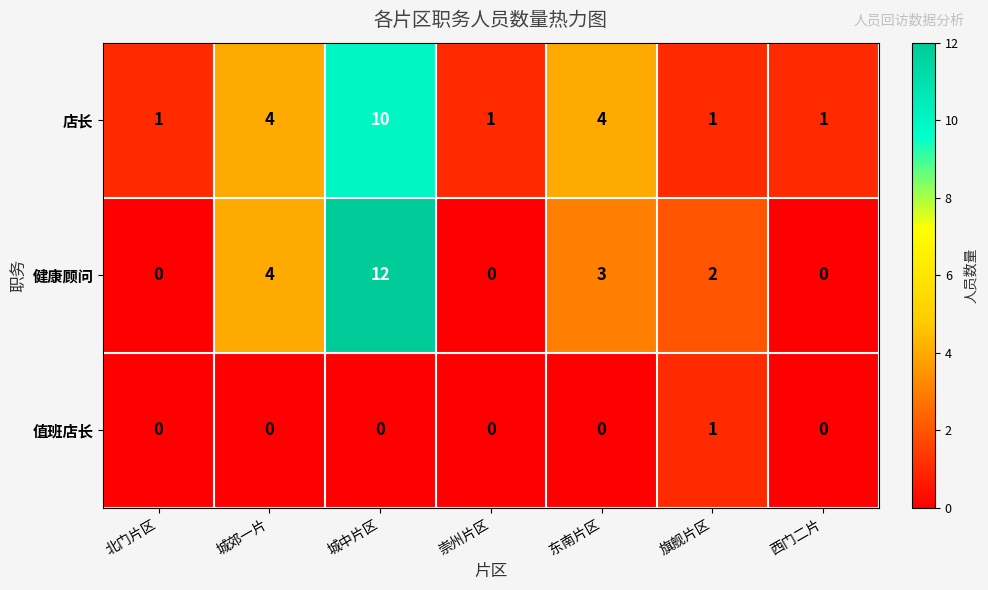

How many 店长 values are between 1 and 4?

6